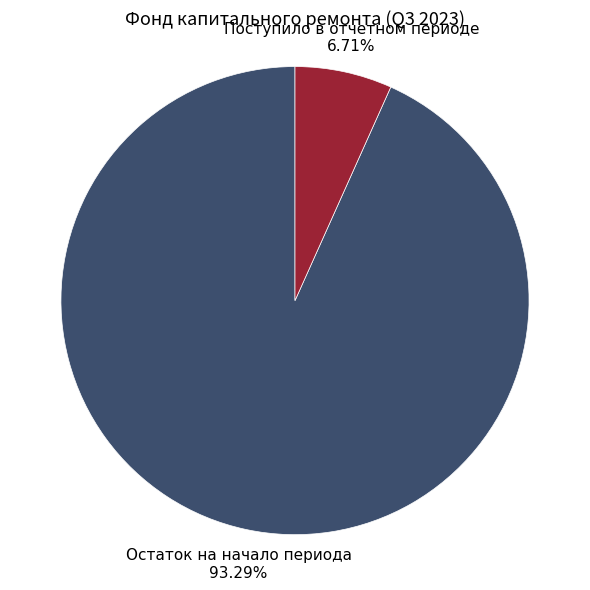

Which category has the biggest portion of the pie?

Остаток на начало периода